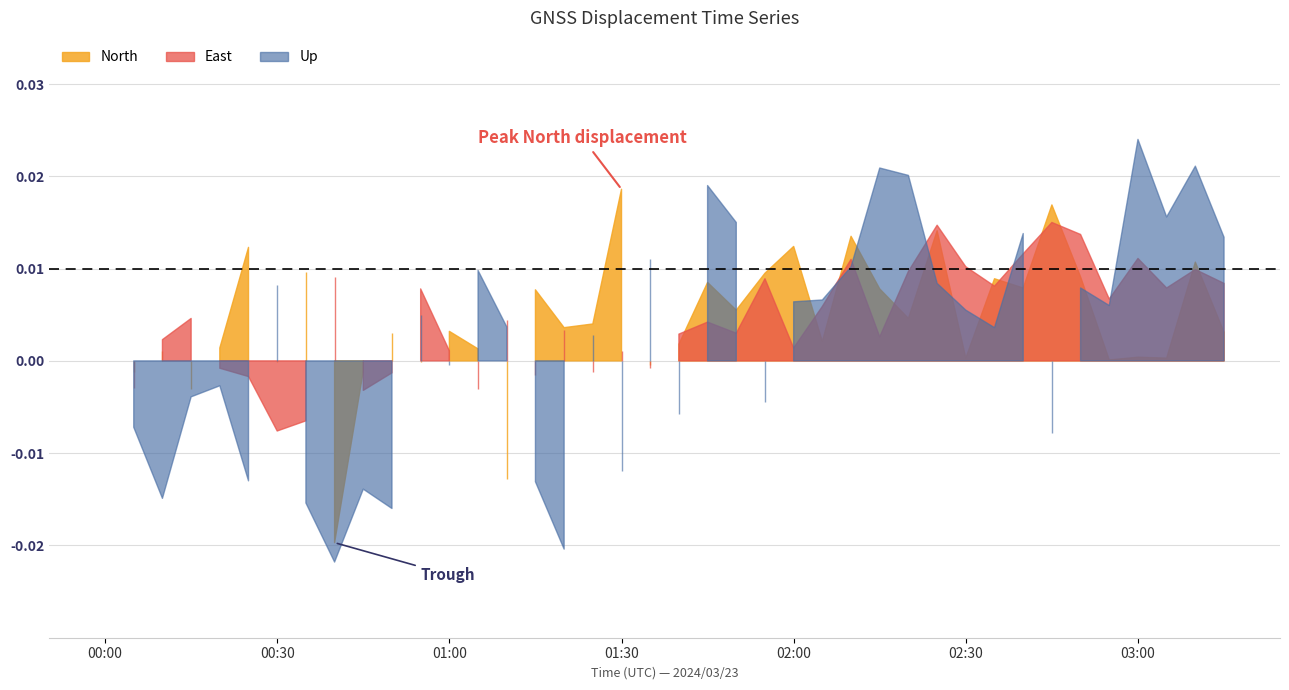

After their last crossing, which series has the higher values: North or Up?

Up